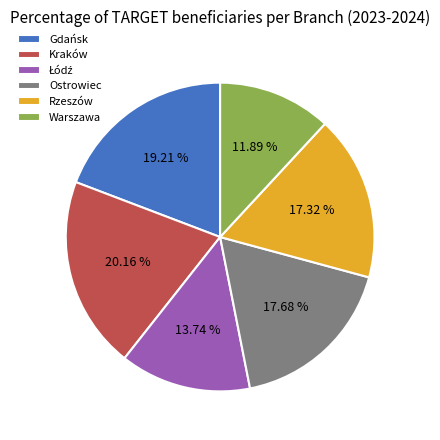

To the nearest percent, what portion does Warszawa represent?

12%